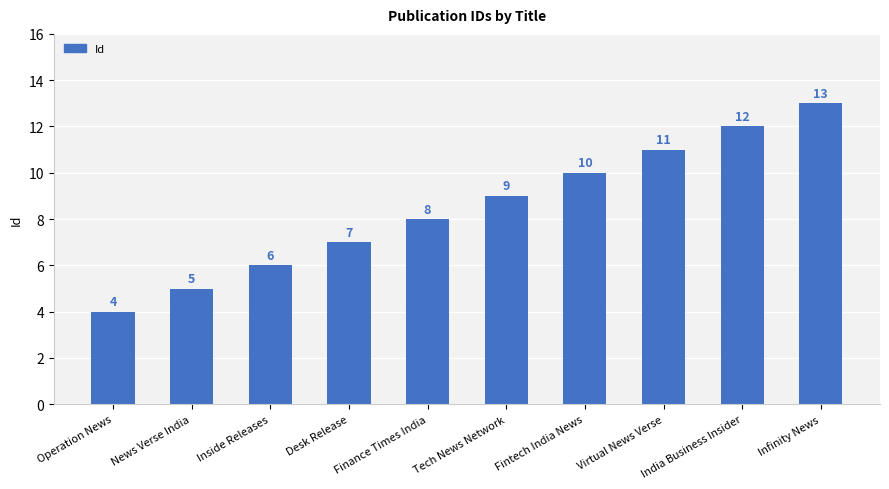

What is the difference between the values at Fintech India News and Operation News?

6